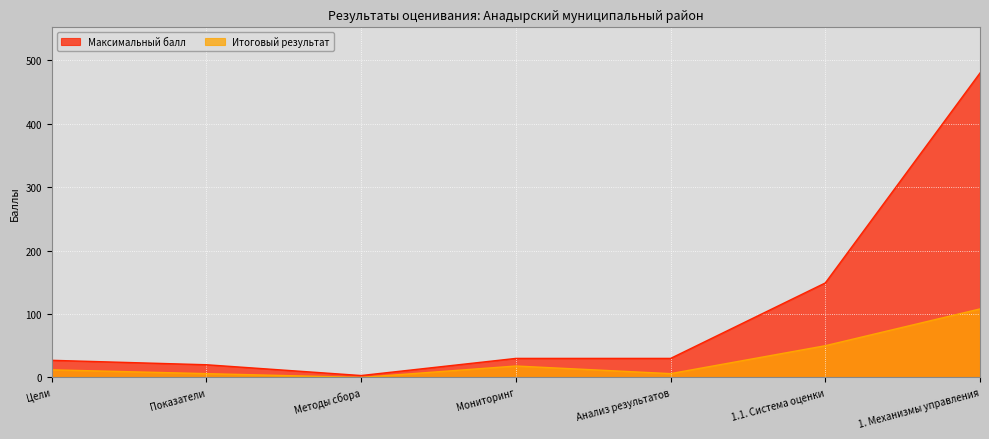

Reading left to right, transcribe all the data shown in this chart.

Максимальный балл: 27	20	3	30	30	149	480
Итоговый результат: 12	6	0	18	6	50	108